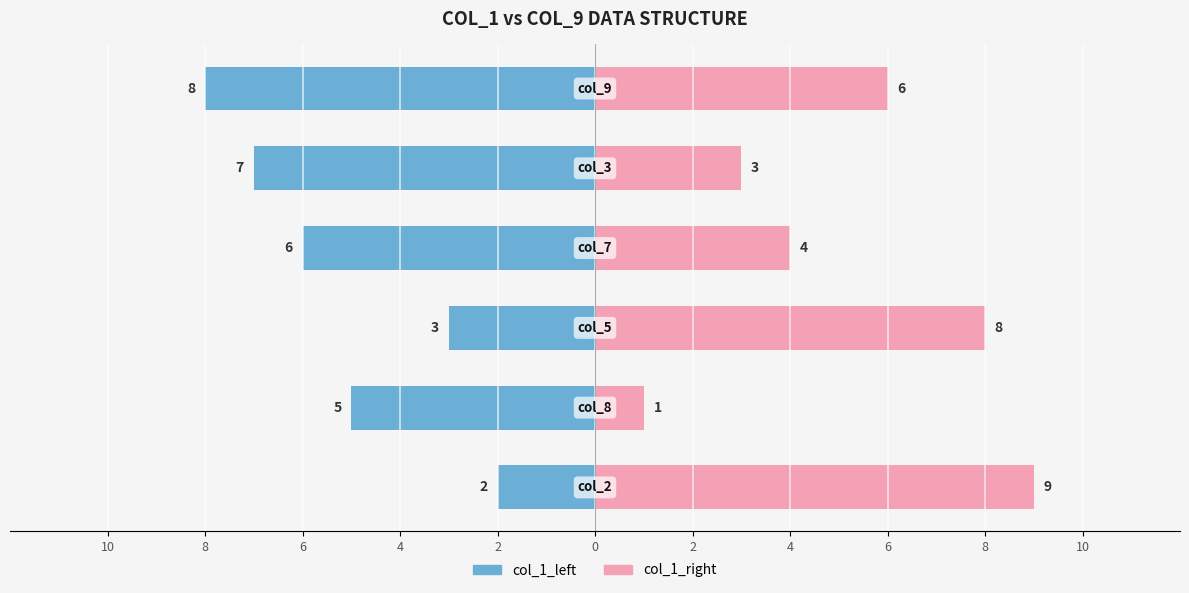

Rank the series at 6 from lowest to highest value.

col_1_left, col_1_right